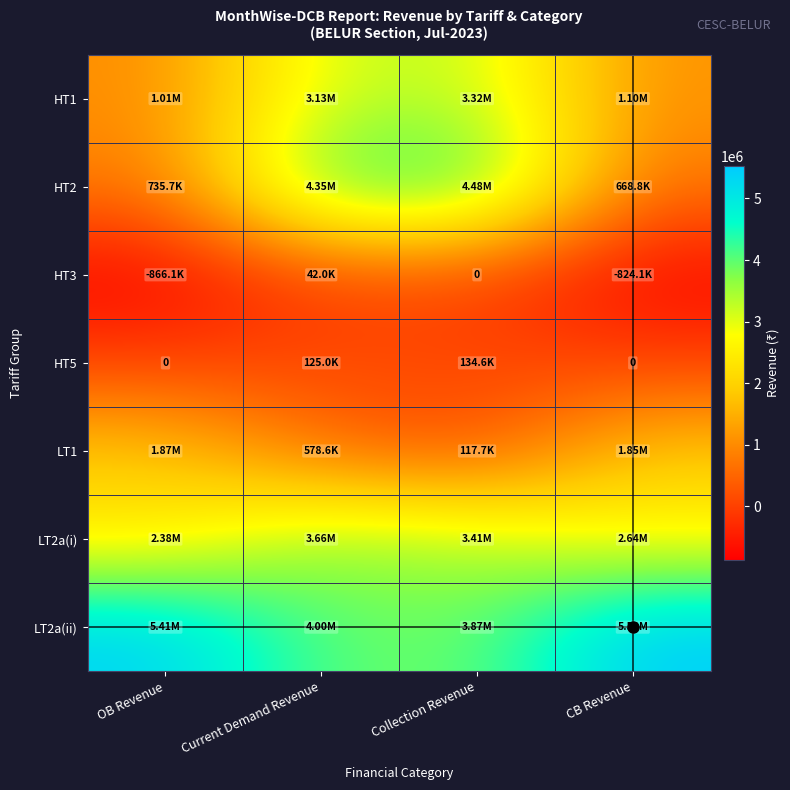

What is the sum of all HT1 values?

8563034.7